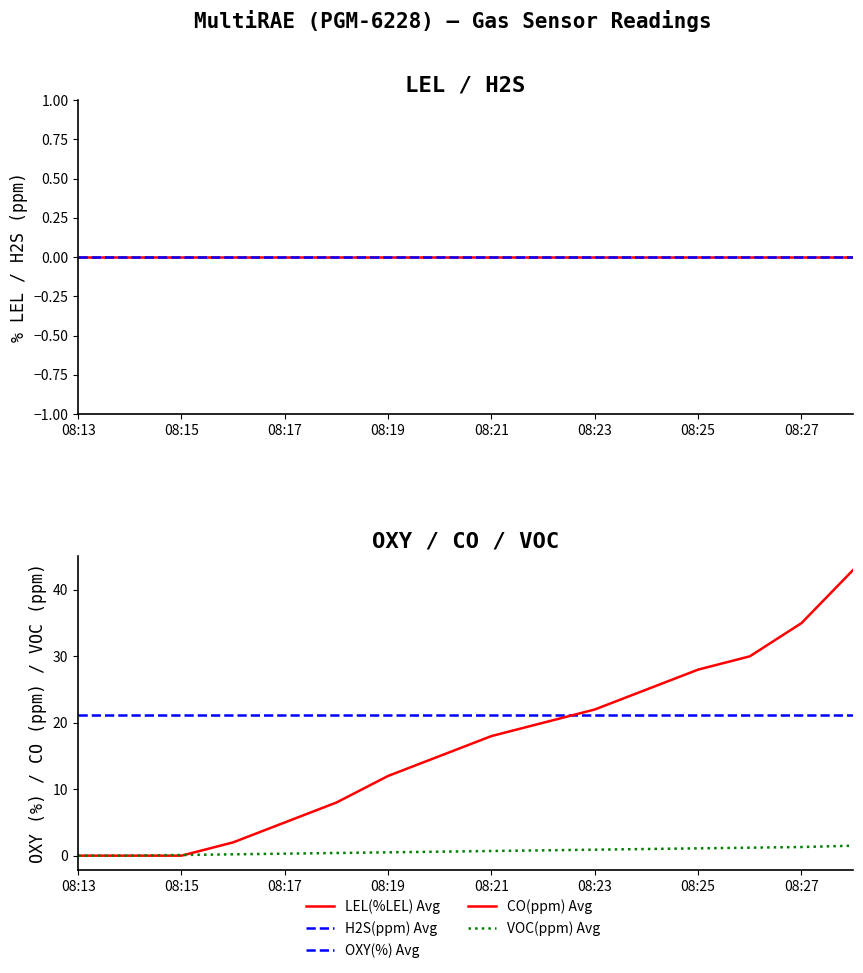

Which category has the lowest value in the CO(ppm) Avg series?

08:13